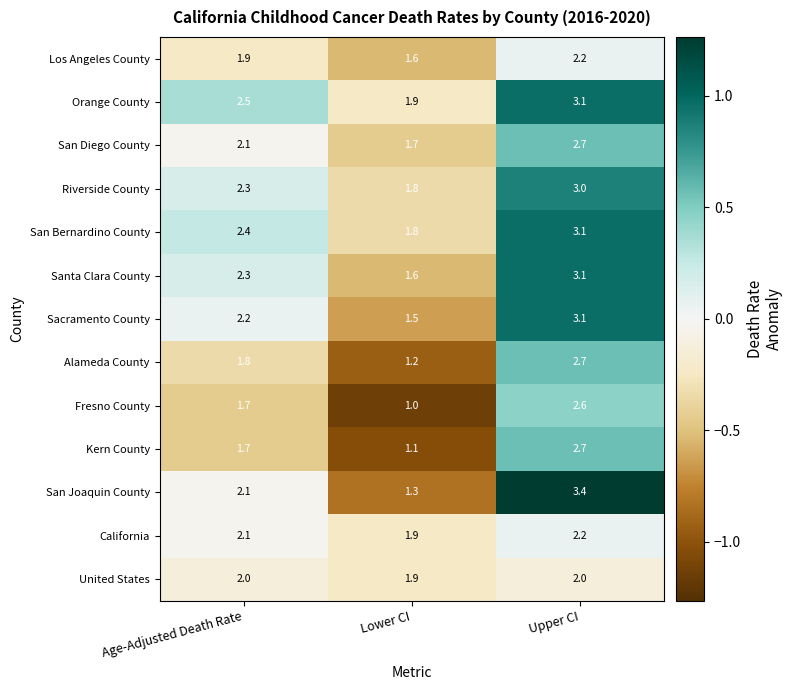

What value does the Santa Clara County series have at Age-Adjusted Death Rate?

2.3